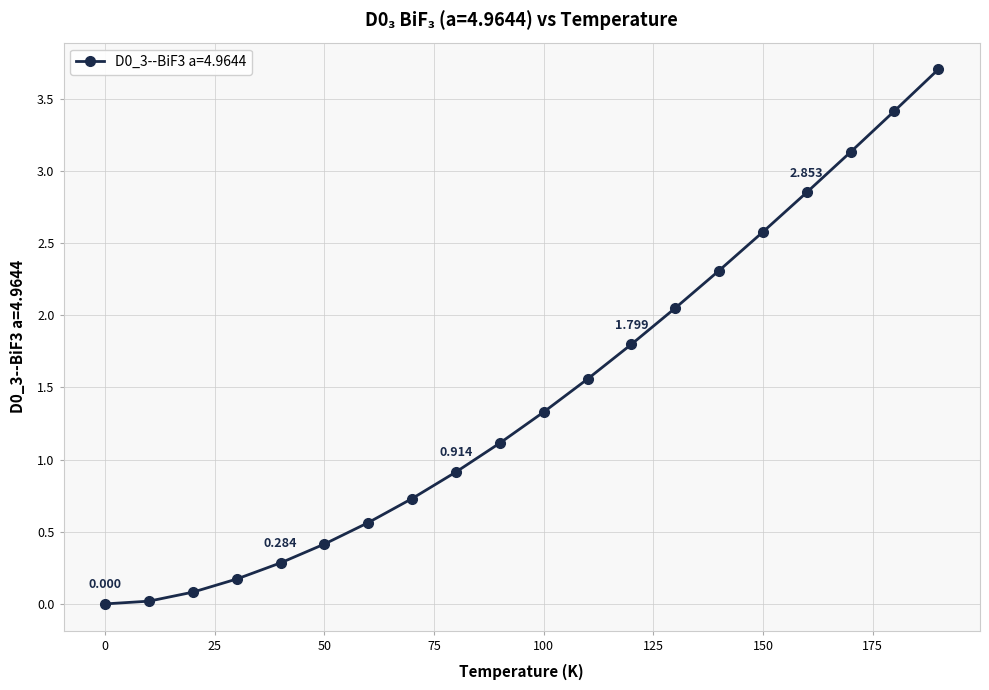

True or false: the data has more than 2 interior local peaks.

False